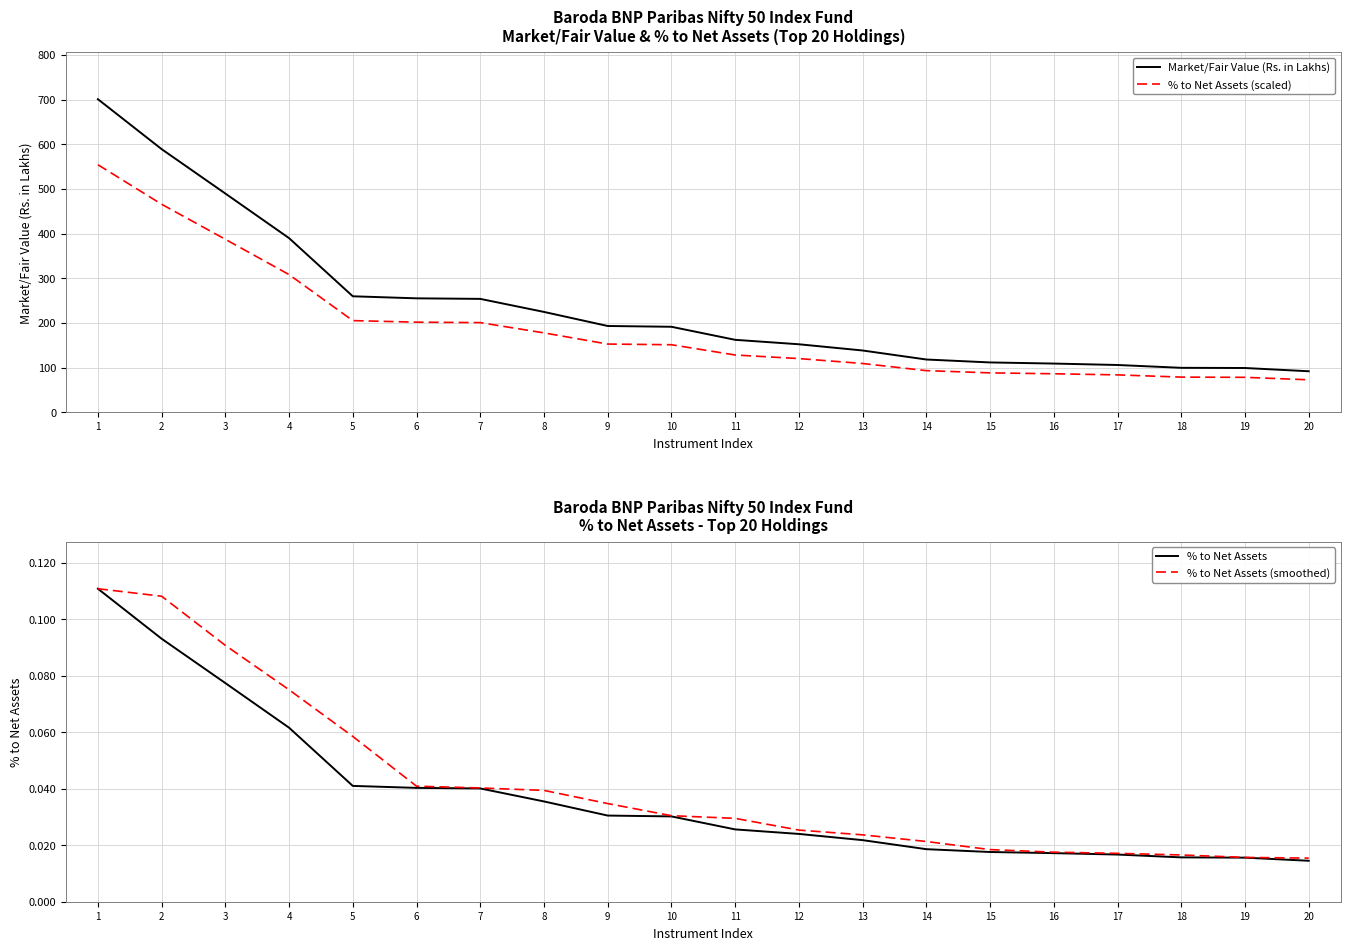

What is the maximum value shown in the chart?

700.7